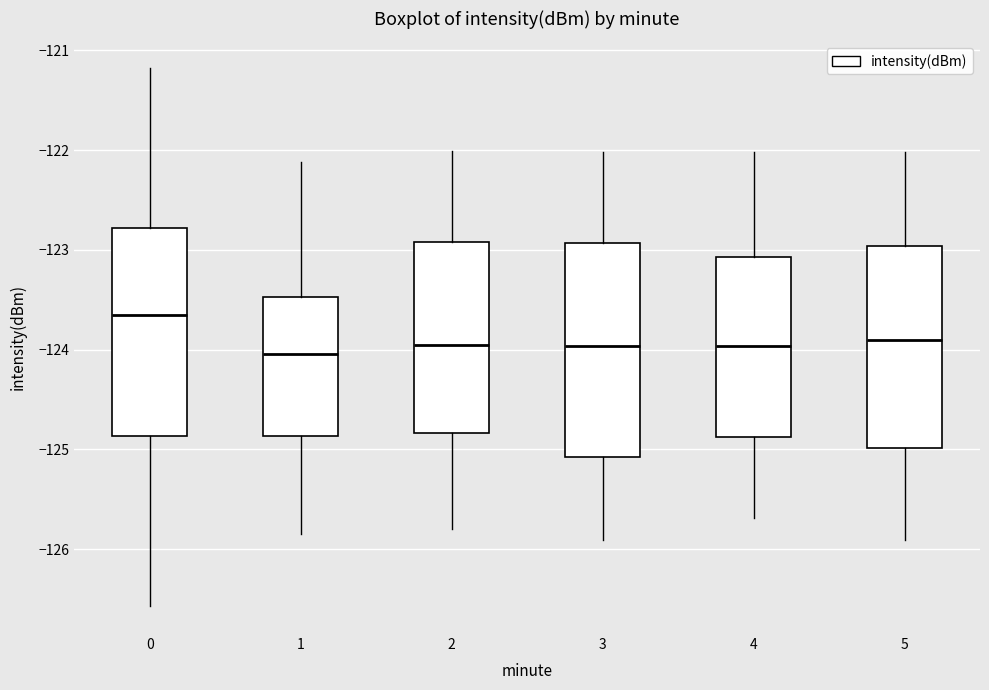

Where is the upper edge of the box at x = 4 on the y-axis? The values are not printed on the chart, so give them approximately, as read against the axis.

-123.1